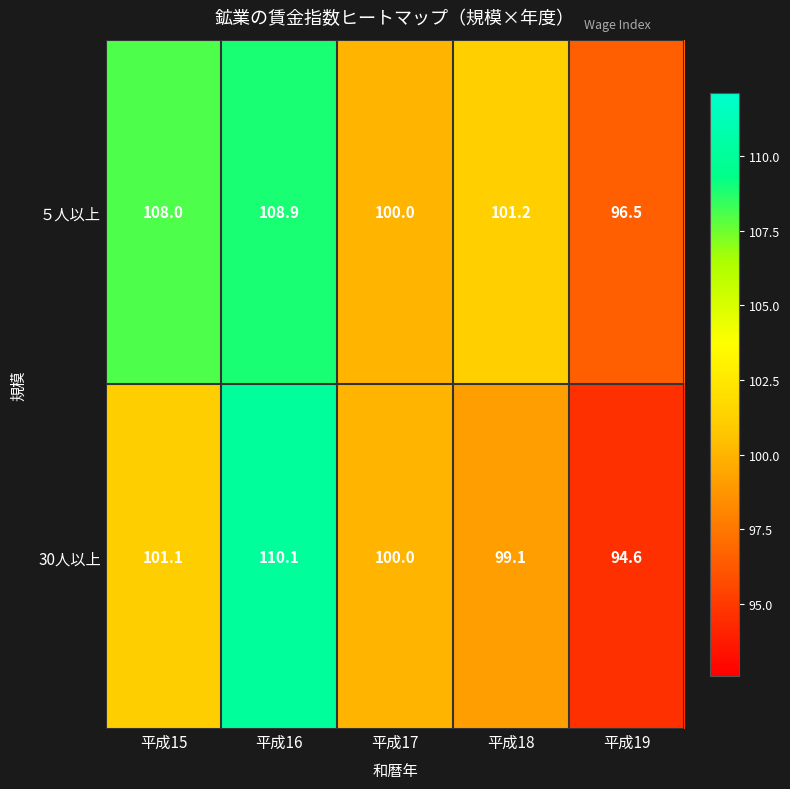

Reading right to left, transcribe all the data shown in this chart.

５人以上: 96.5	101.2	100.0	108.9	108.0
30人以上: 94.6	99.1	100.0	110.1	101.1